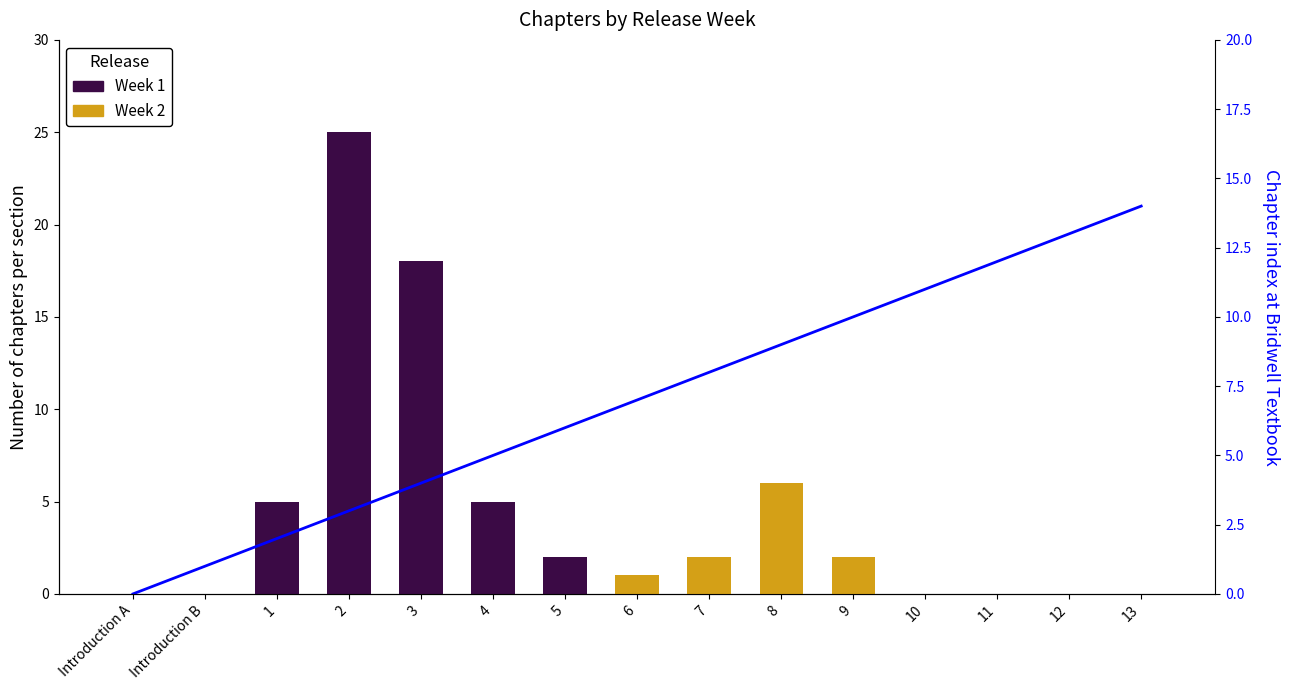

Are the bars grouped side by side (vs. stacked)?

Yes